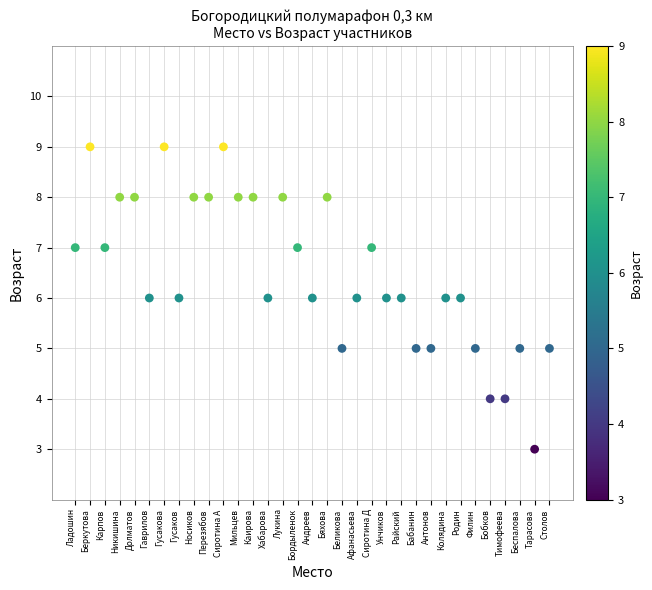

What is the range of Y values (max minus min)?

6